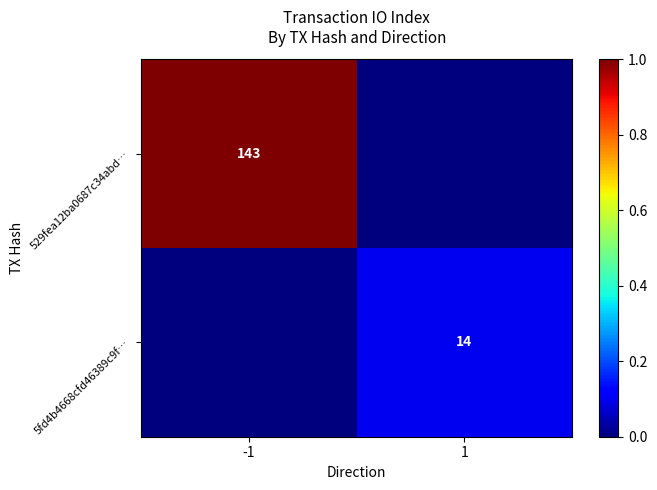

The value of 5fd4b4668cfd46389c9f… at 1 is 0.0. True or false?

False